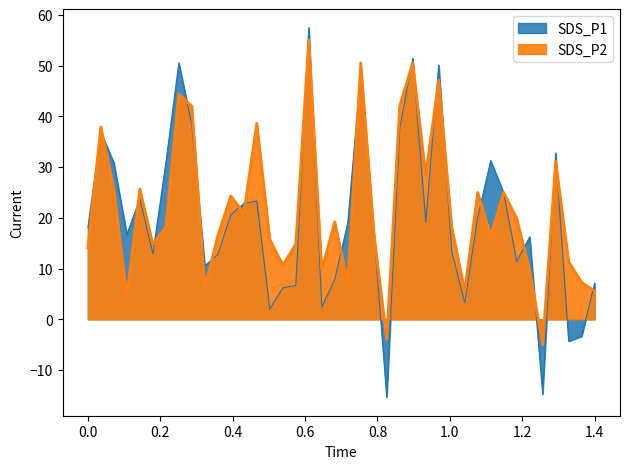

What is the smallest value displayed?

-5.0